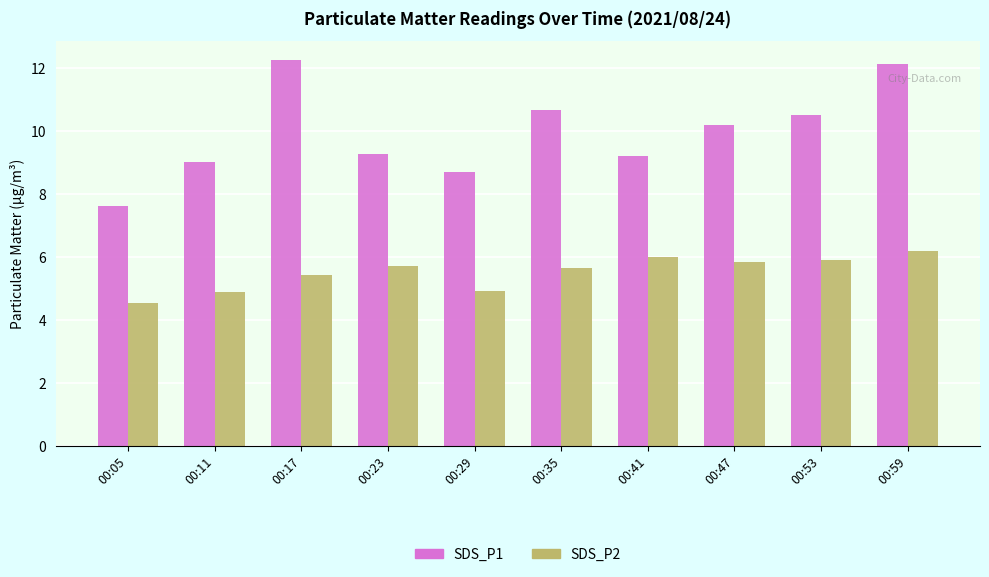

Where does the SDS_P1 series first go above 10?

00:17